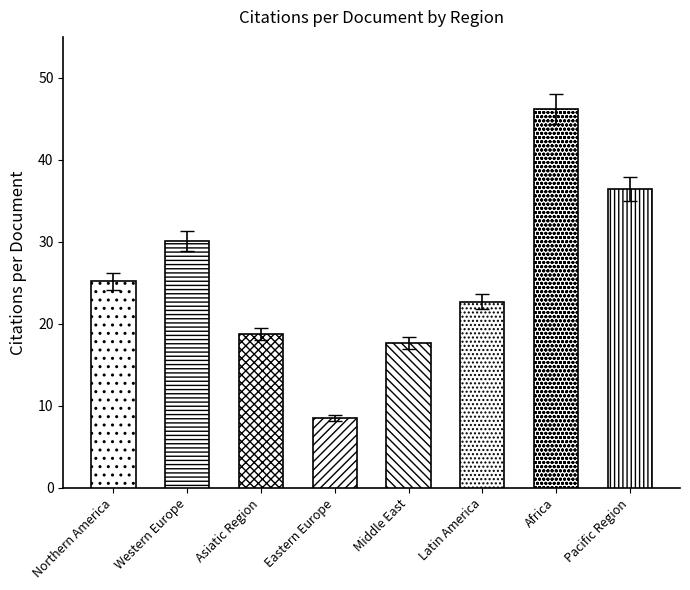

Between Western Europe and Northern America, which is larger?

Western Europe